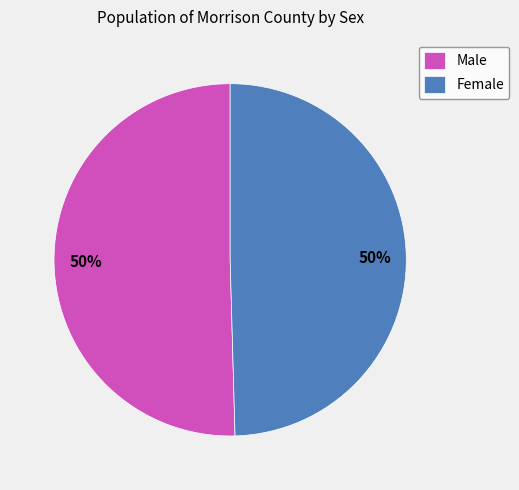

Count the number of slices in the pie.

2